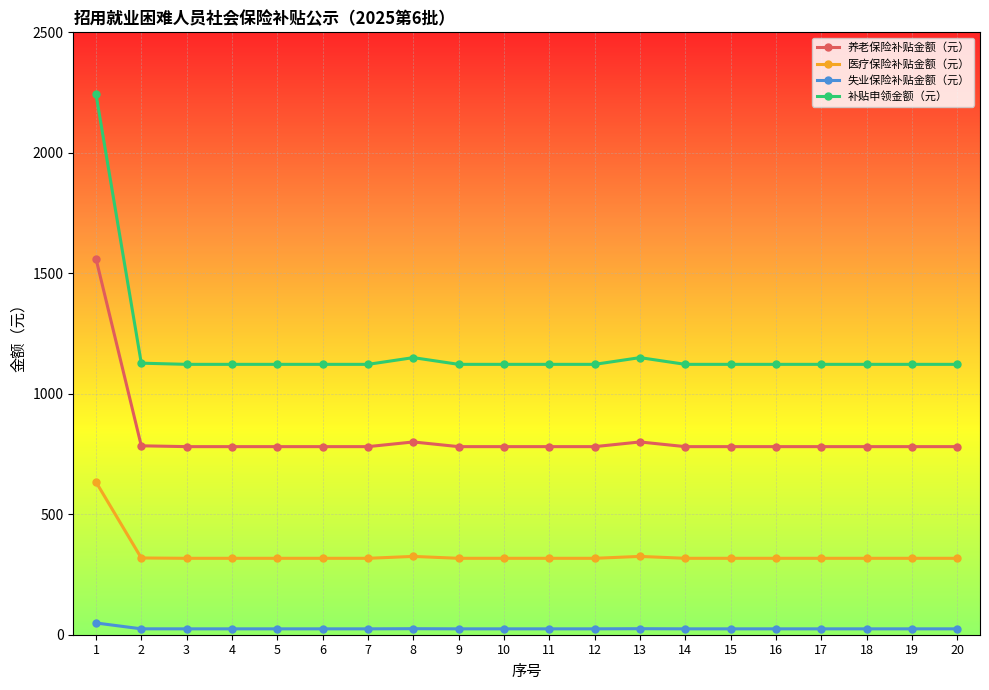

Is the value of 失业保险补贴金额（元） at 16 greater than the value of 补贴申领金额（元） at 5?

No